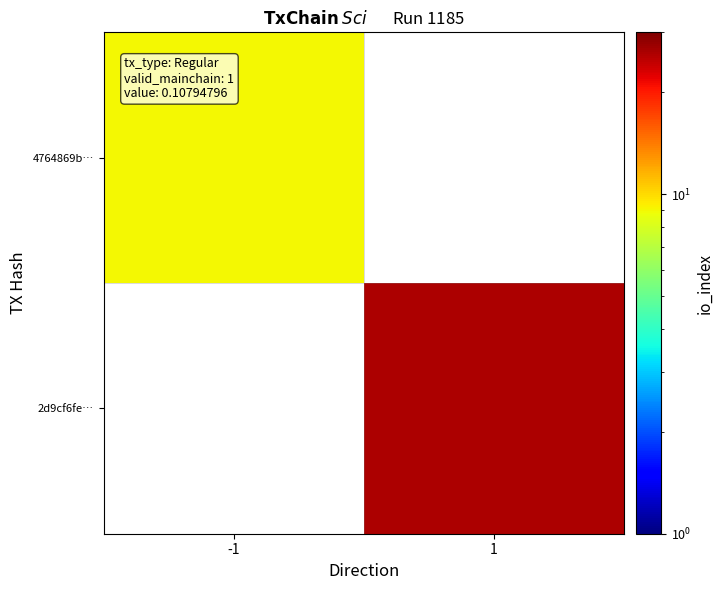

Rank the series at -1 from highest to lowest value.

4764869b…, 2d9cf6fe…